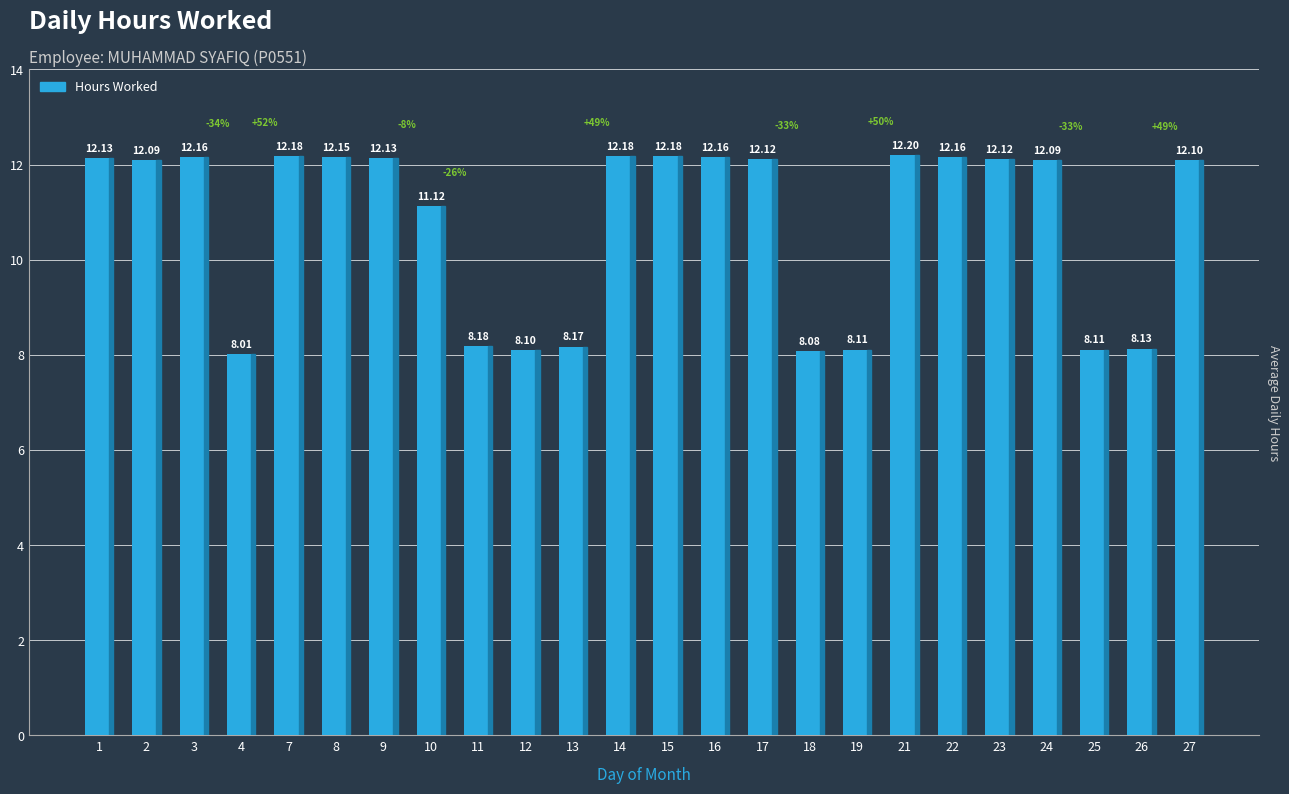

Is it true that the value at 7 is 6.9?

False